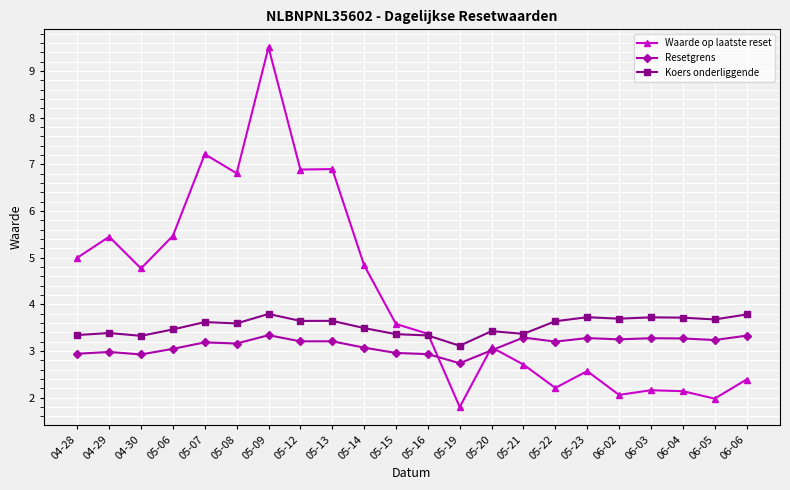

Is the value of Koers onderliggende at 06-03 greater than the value of Waarde op laatste reset at 05-12?

No